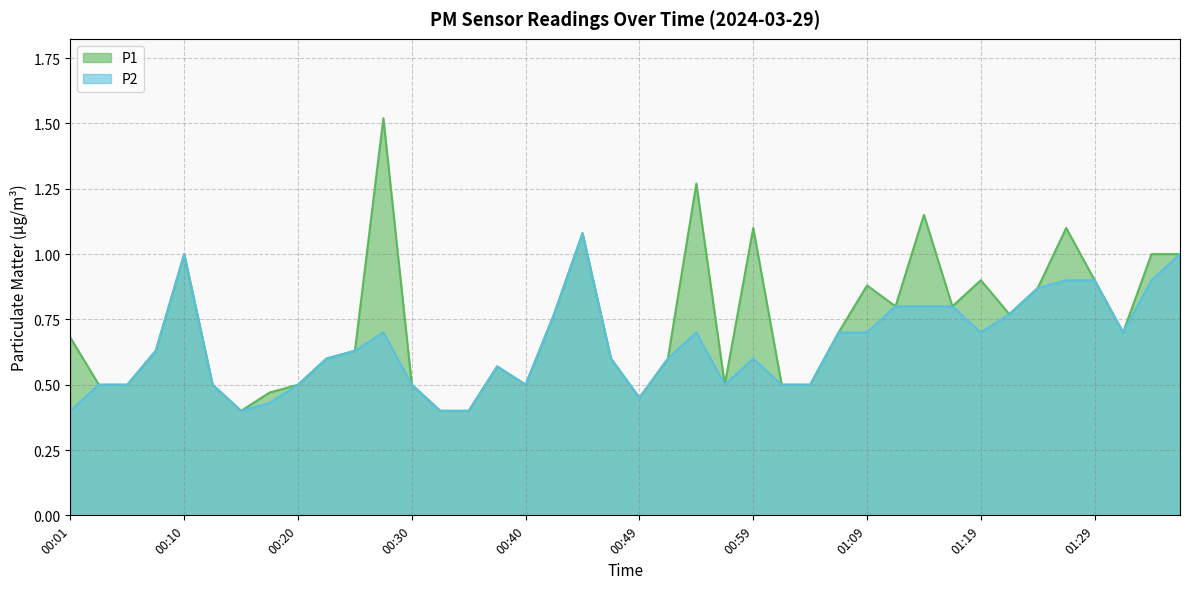

What is the label of the 40th point from the right?

00:01